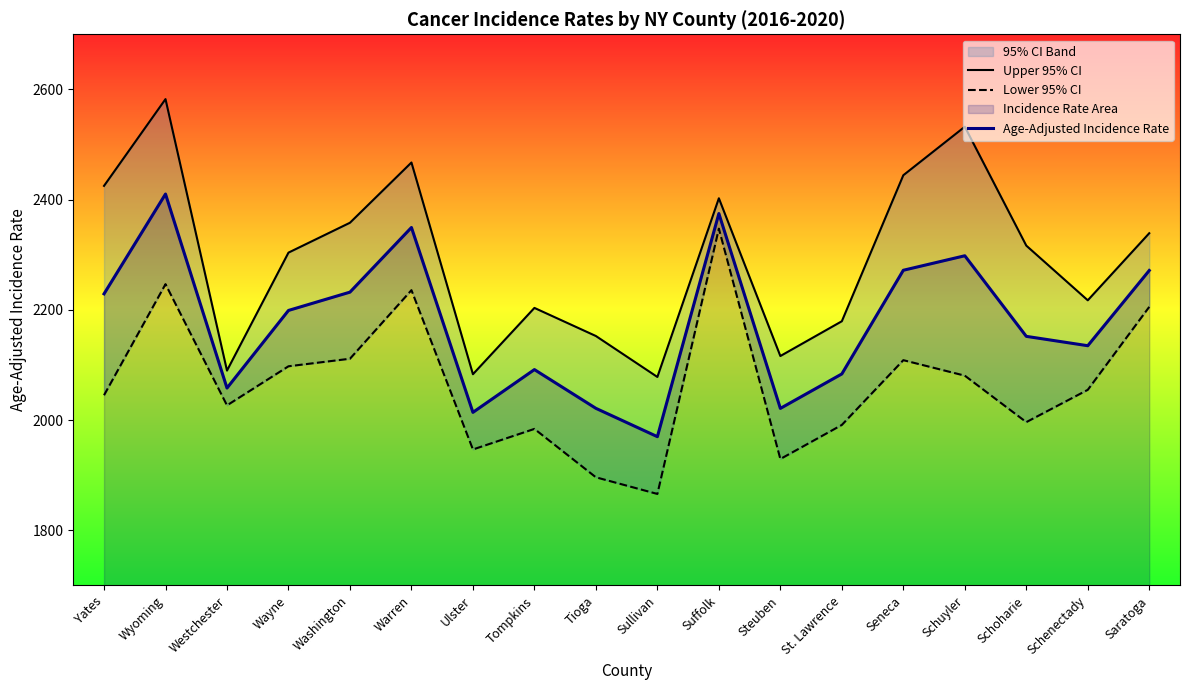

What position from the left is Westchester?

3